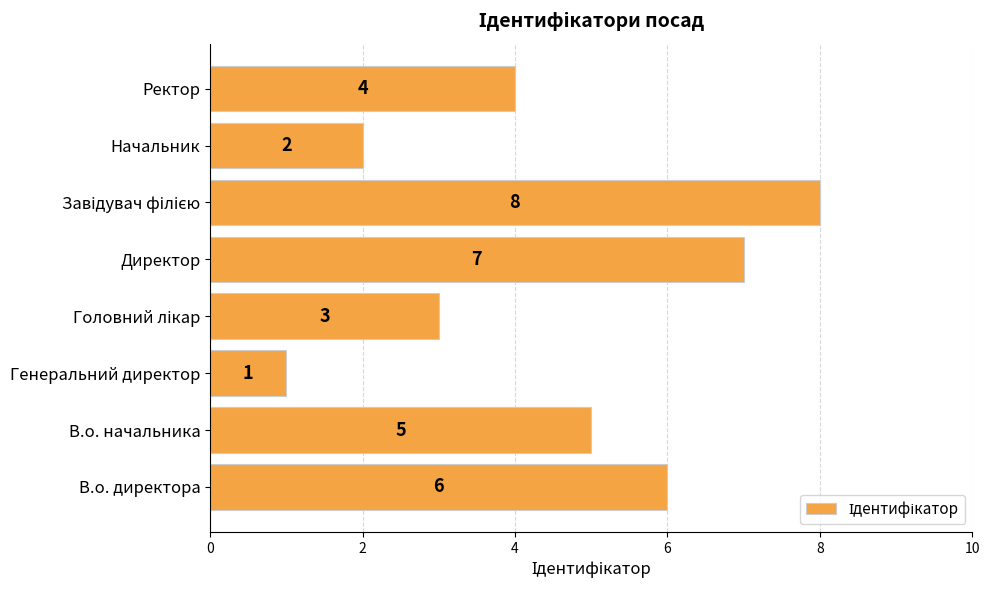

What is the smallest value displayed?

1